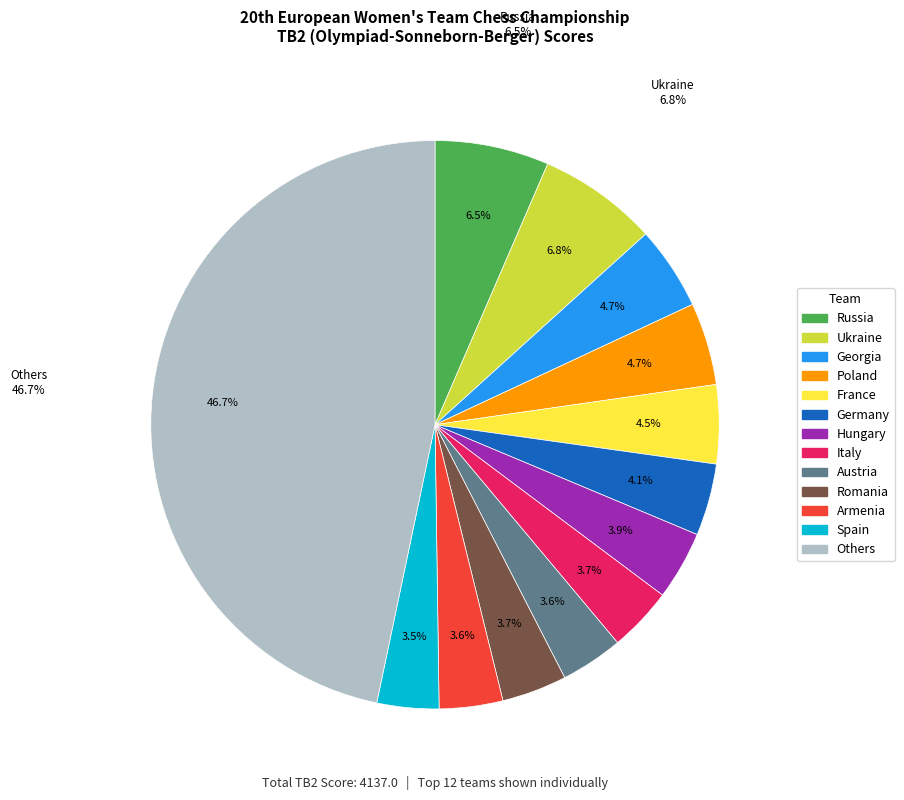

What percentage is the Belgium slice, to the nearest percent?

1%